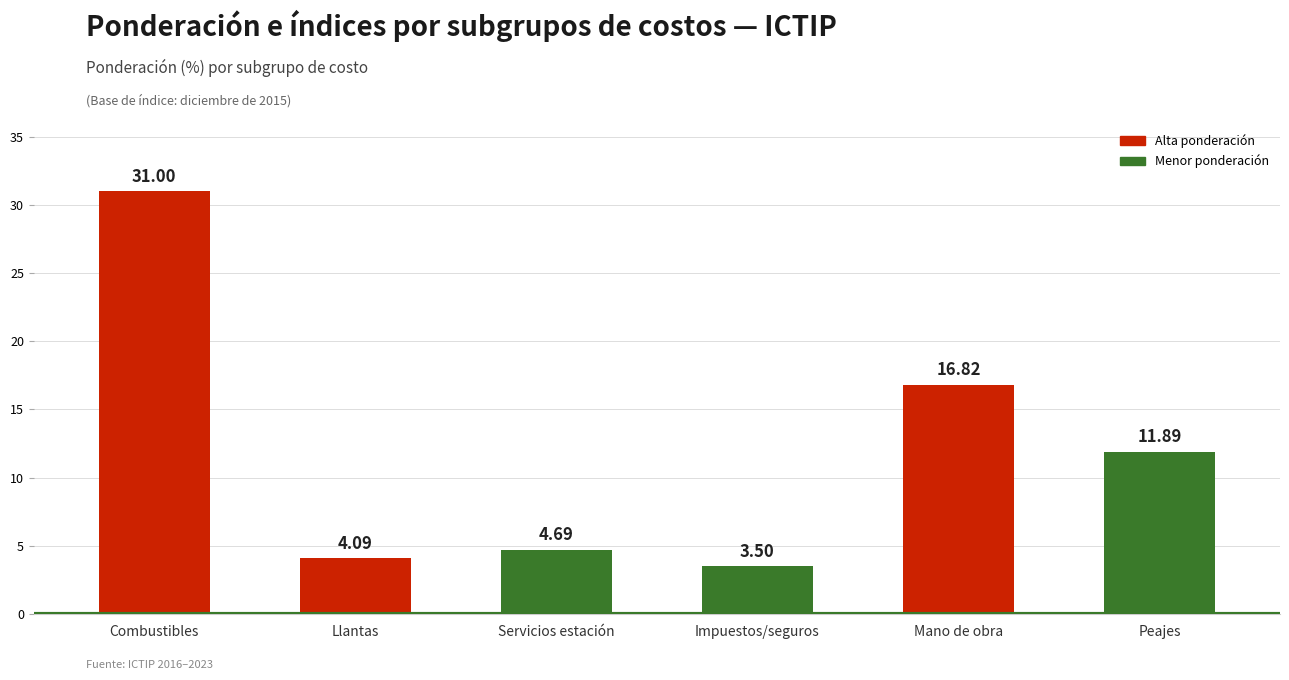

What is the greatest value displayed?

31.0